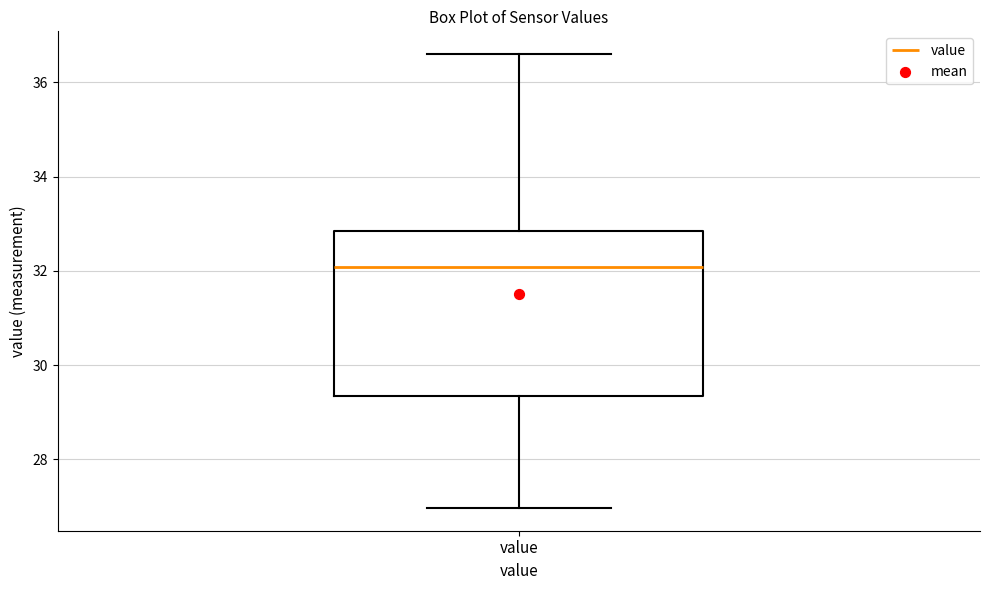

Where is the upper edge of the box for value on the y-axis? The values are not printed on the chart, so give them approximately, as read against the axis.

32.8